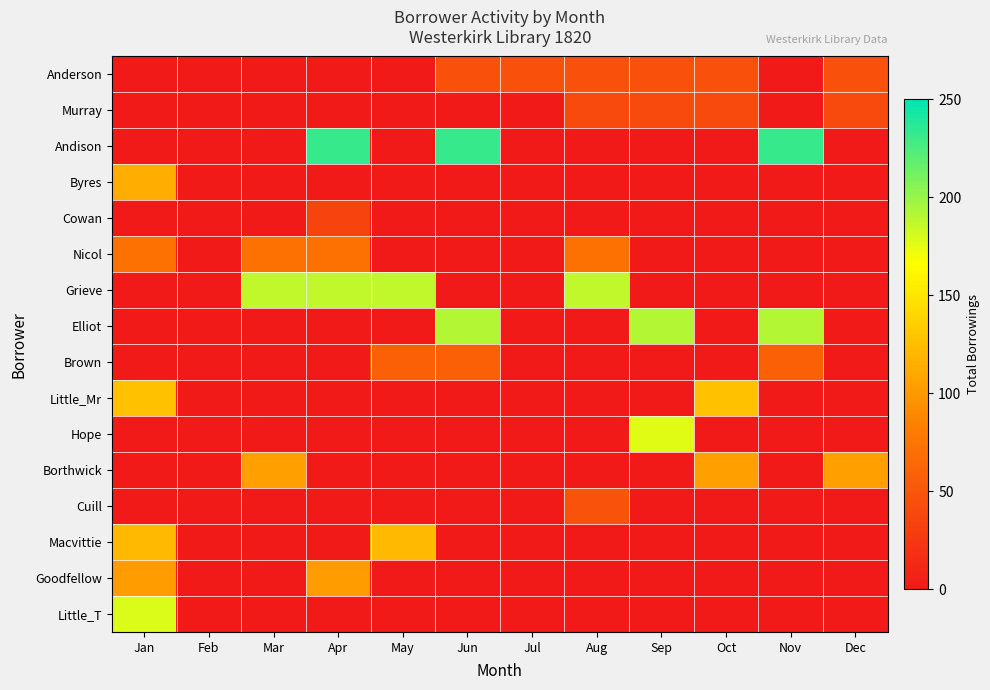

Rank the series at Jun from lowest to highest value.

Murray, Byres, Cowan, Nicol, Grieve, Little_Mr, Hope, Borthwick, Cuill, Macvittie, Goodfellow, Little_T, Anderson, Brown, Elliot, Andison